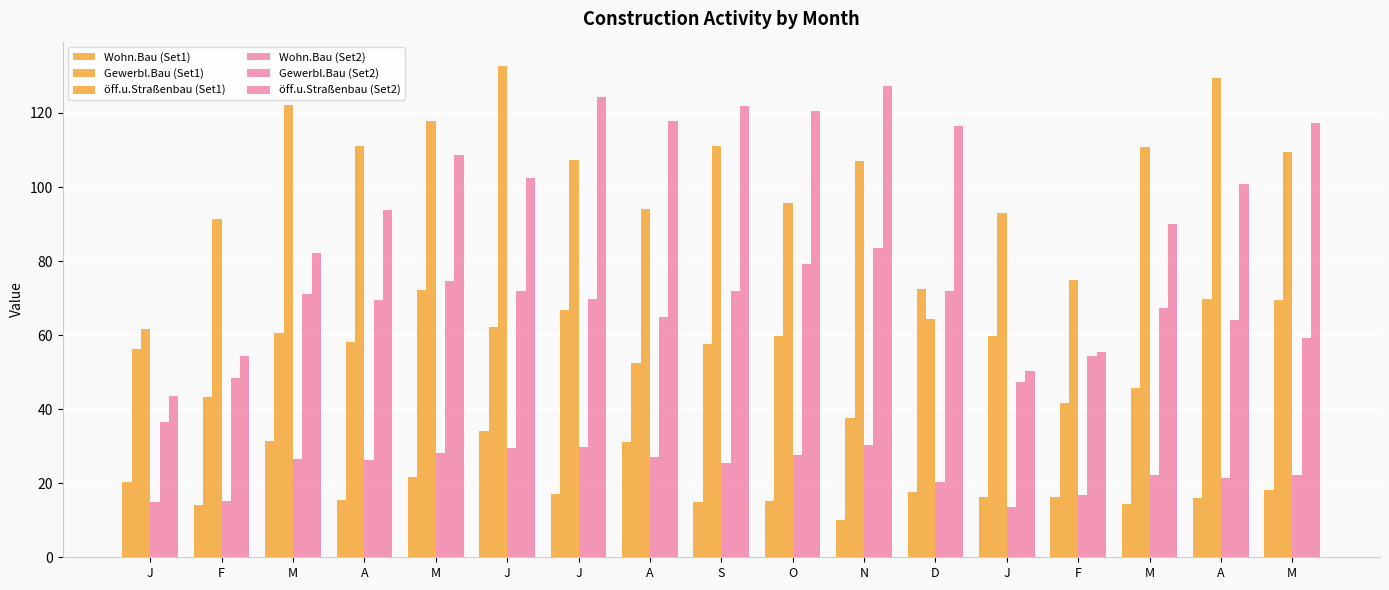

Between M and A, which series saw the biggest shift?

öff.u.Straßenbau (Set2)